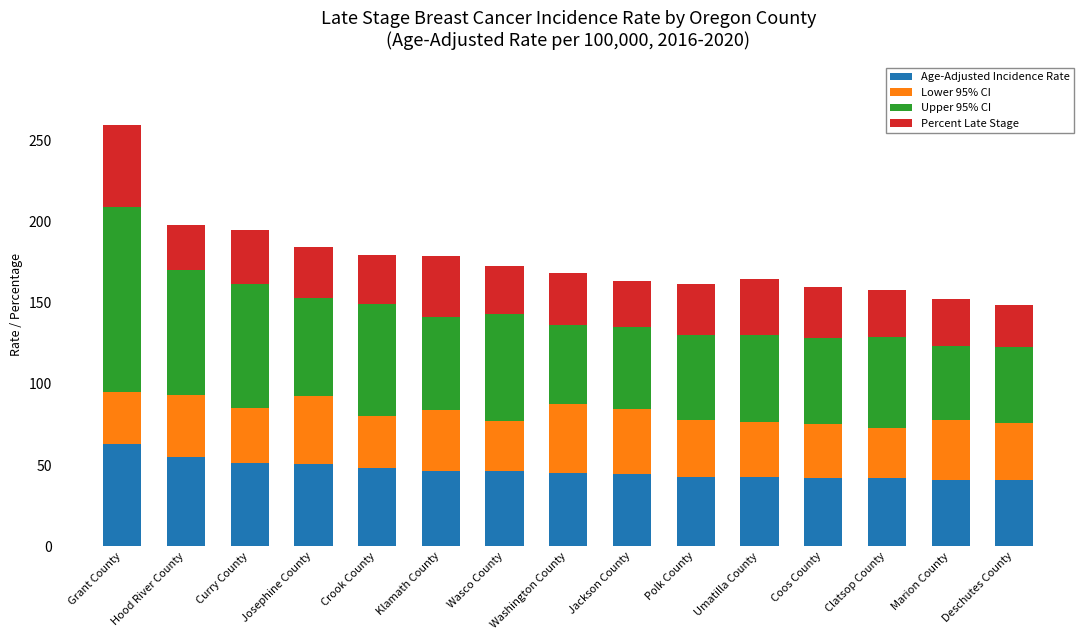

Read the Age-Adjusted Incidence Rate value at Washington County.

45.4